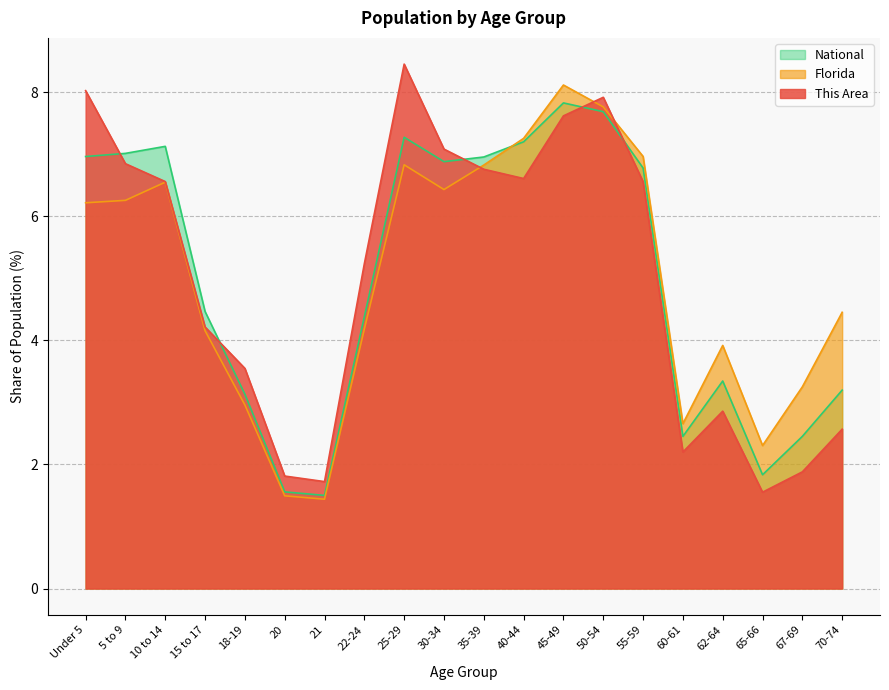

At which label is This Area closest to 5?

22-24